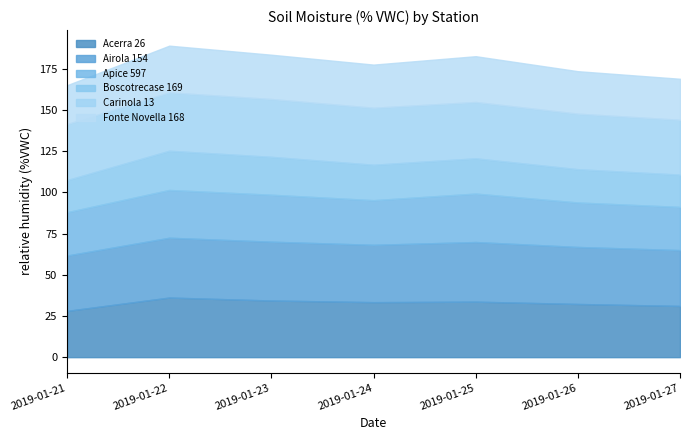

Reading left to right, what are all the values shown in this chart?

Acerra 26: 28.1	36.2	34.4	33.4	33.7	32.3	31.1
Airola 154: 33.6	36.3	35.7	34.8	36.2	34.6	33.9
Apice 597: 26.3	29.0	28.5	27.1	29.4	27.0	26.2
Boscotrecase 169: 19.5	23.8	23.0	21.5	21.4	20.2	19.6
Carinola 13: 34.0	35.4	35.1	34.6	34.2	33.7	33.3
Fonte Novella 168: 23.6	28.4	26.9	26.2	27.8	25.8	24.9